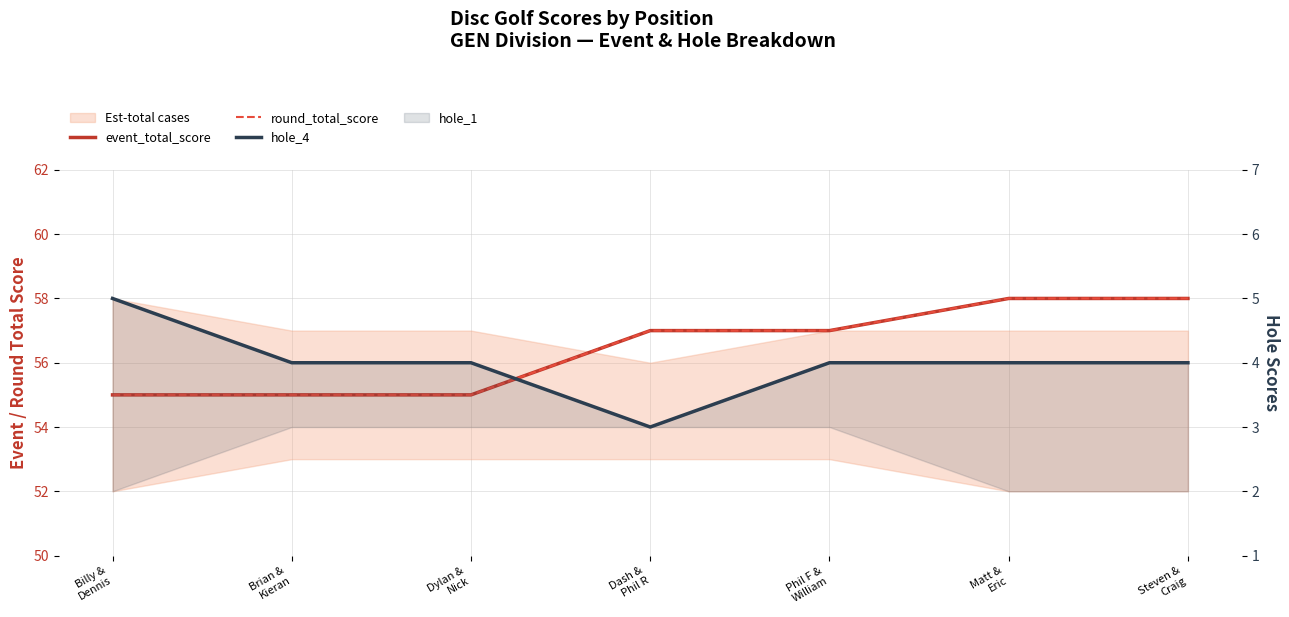

At Phil F &
William, list the series in order from largest to smallest.

event_total_score, round_total_score, hole_4